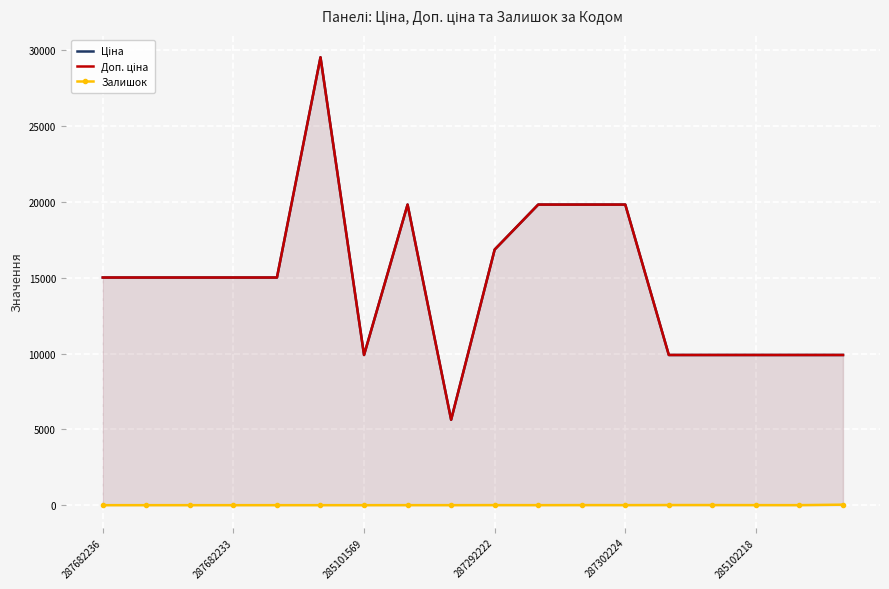

True or false: Доп. ціна has a value of 25532.8 at 287682233.

False